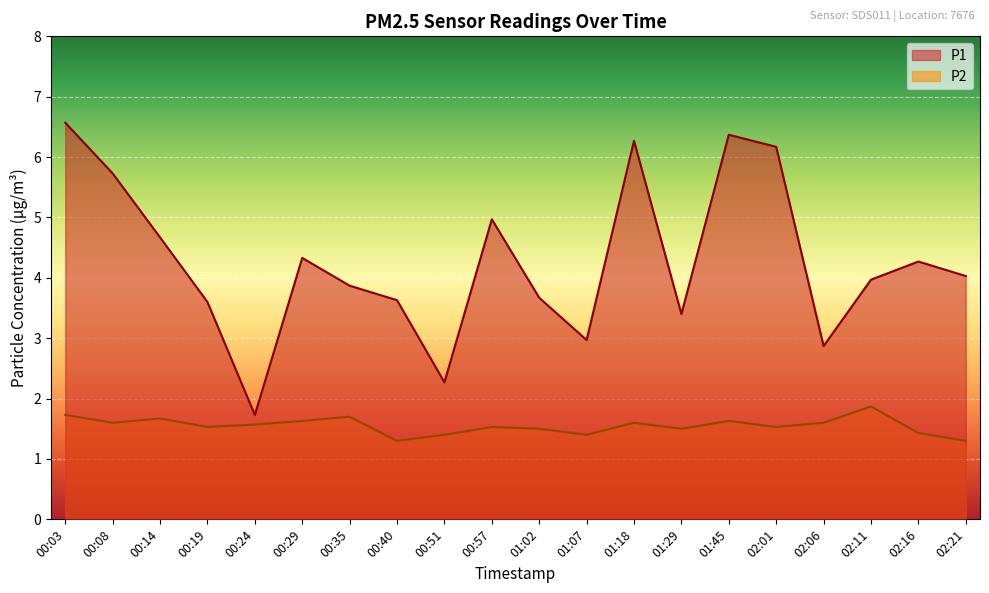

What is the minimum value for P1?

1.7